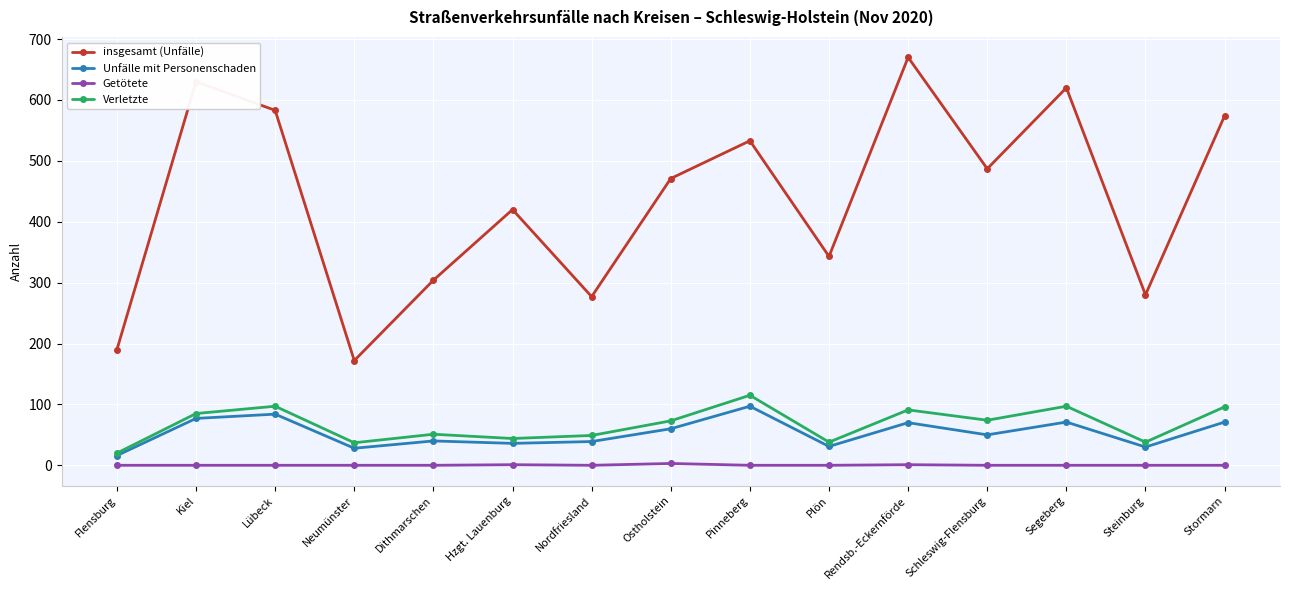

What position from the left is Neumünster?

4